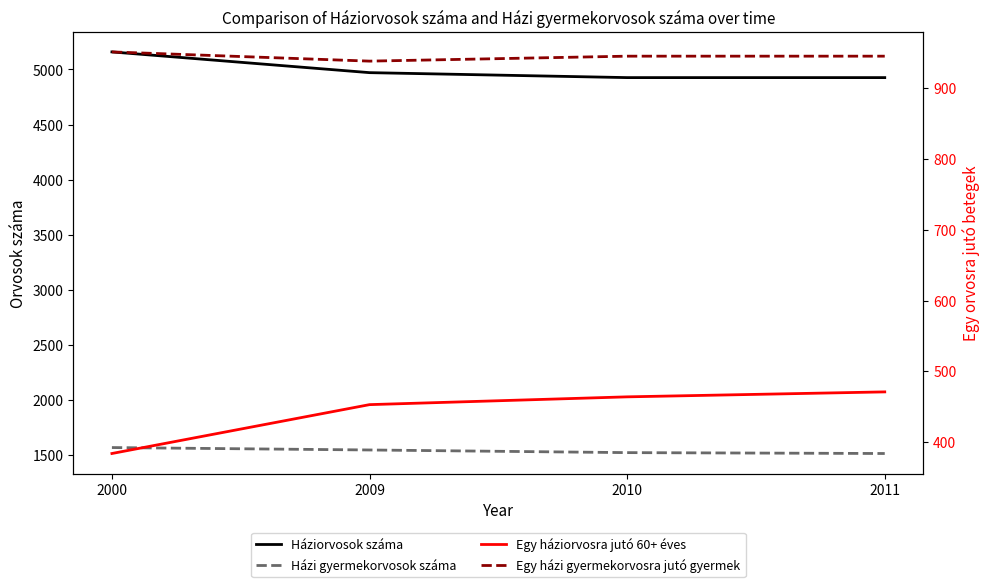

What is the sum of the Házi gyermekorvosok száma values at 2011 and 2010?

3040